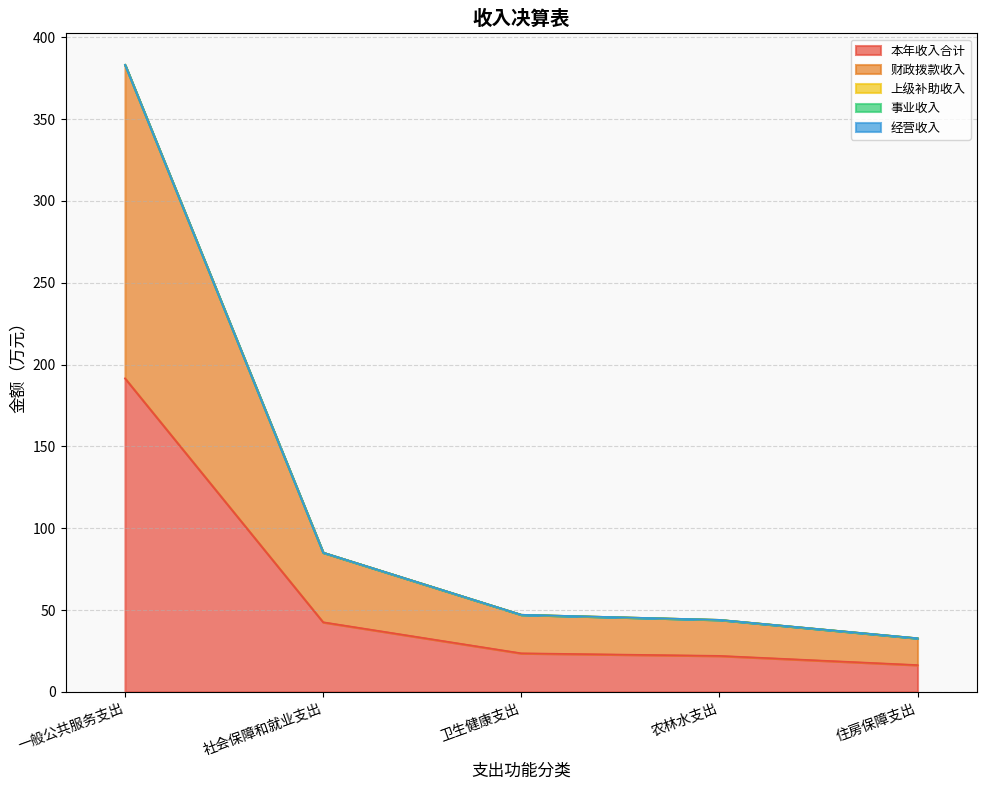

True or false: 事业收入 and 上级补助收入 intersect in this chart.

False